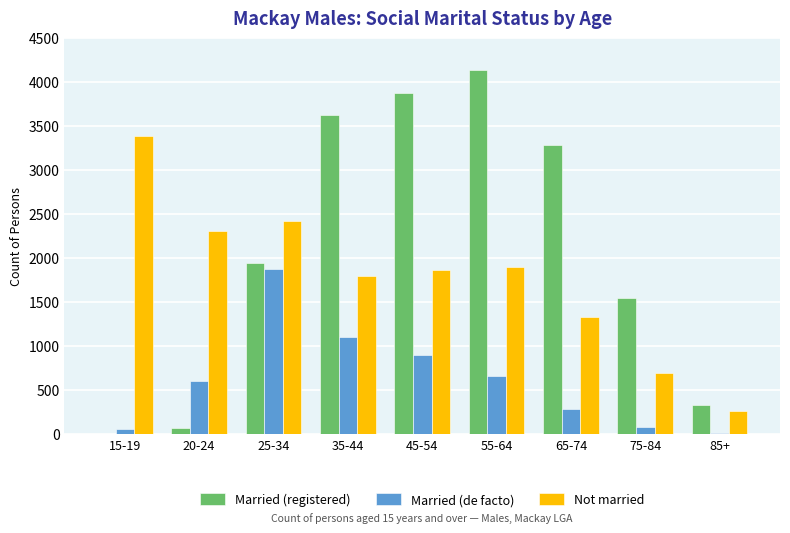

The value of Married (de facto) at 45-54 is 899. True or false?

True